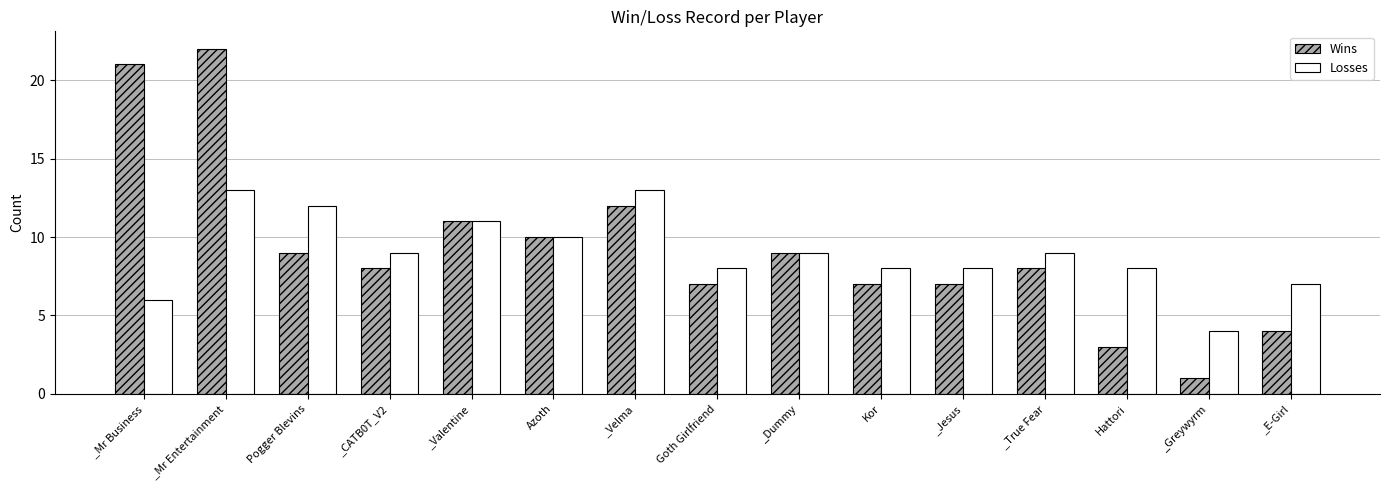

Which series has the largest total across all categories?

Wins